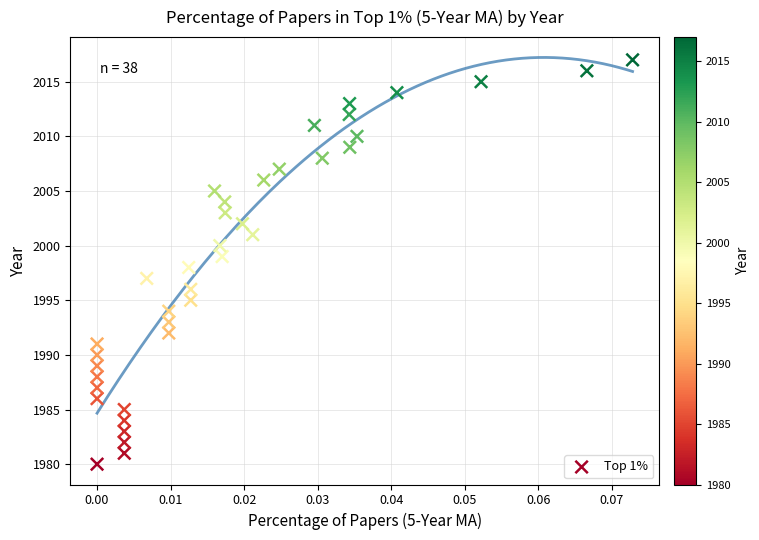

What is the range of Y values (max minus min)?

37